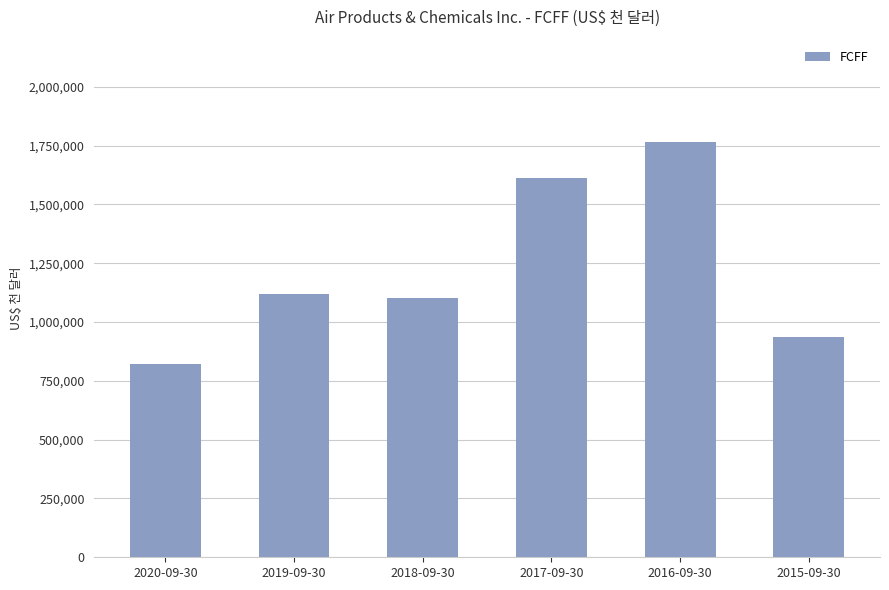

What is the difference between the second highest and second lowest values?

678222